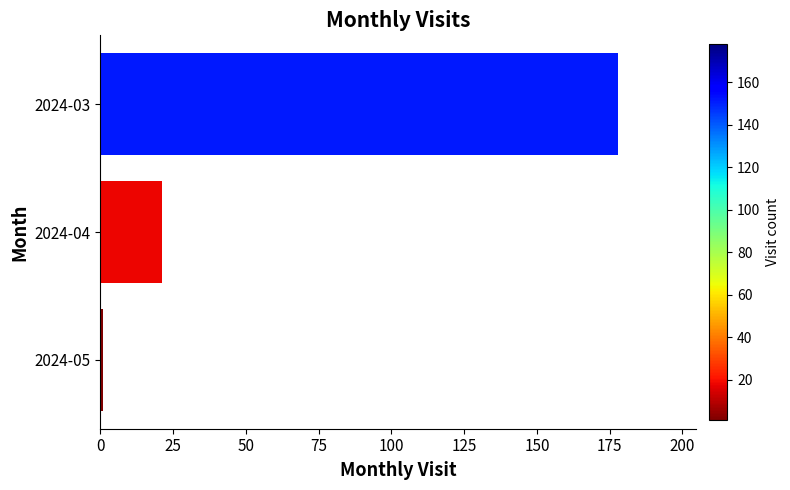

What is the sum of all values?

200